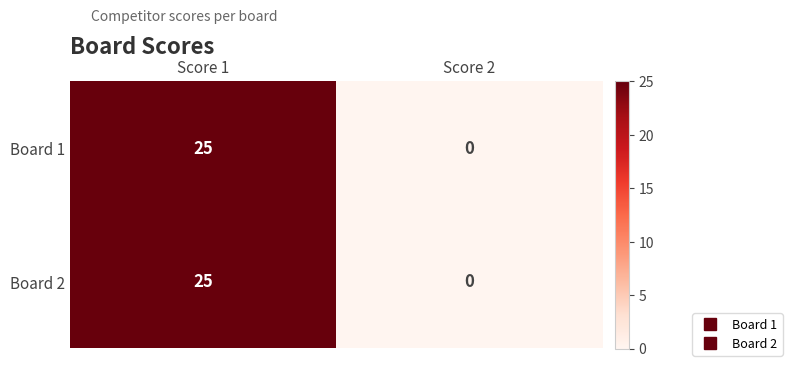

How many data points does each series have?

2